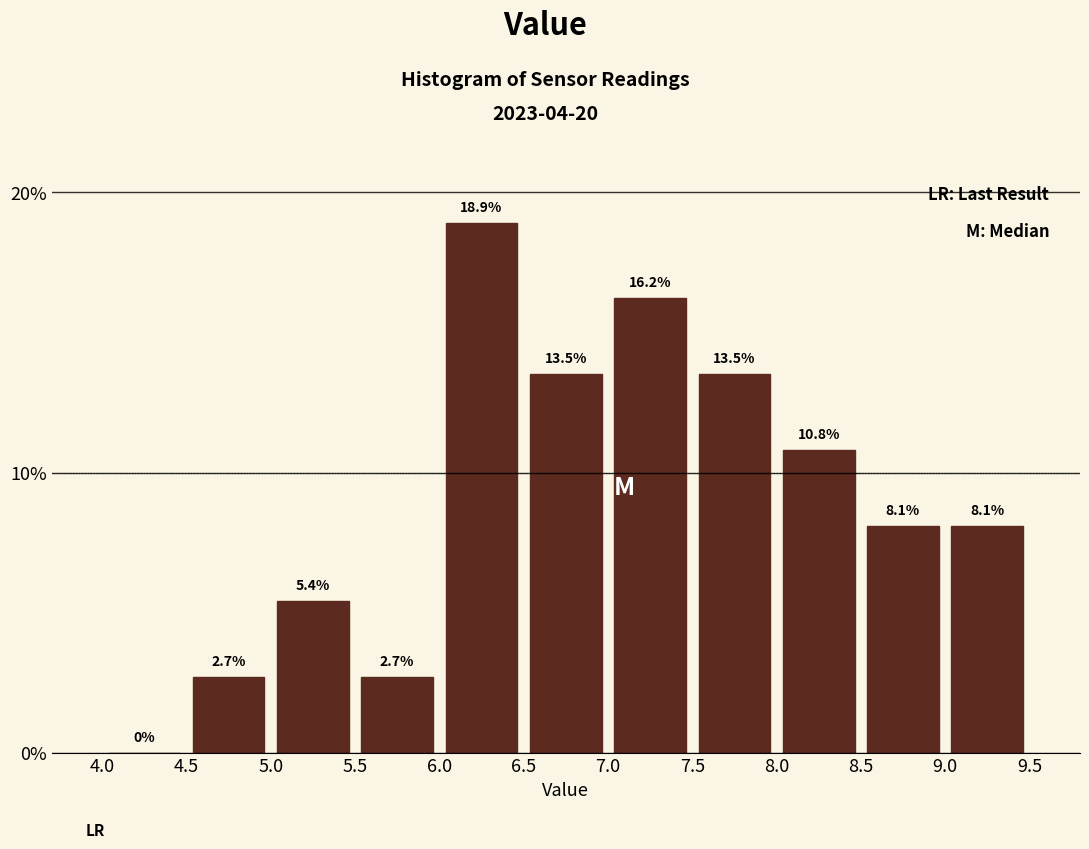

Reading left to right, list every bar in this chart as the range it spans on the x-axis followed by its height.

4.0 to 4.5: 0.0
4.5 to 5.0: 2.7
5.0 to 5.5: 5.4
5.5 to 6.0: 2.7
6.0 to 6.5: 18.9
6.5 to 7.0: 13.5
7.0 to 7.5: 16.2
7.5 to 8.0: 13.5
8.0 to 8.5: 10.8
8.5 to 9.0: 8.1
9.0 to 9.5: 8.1